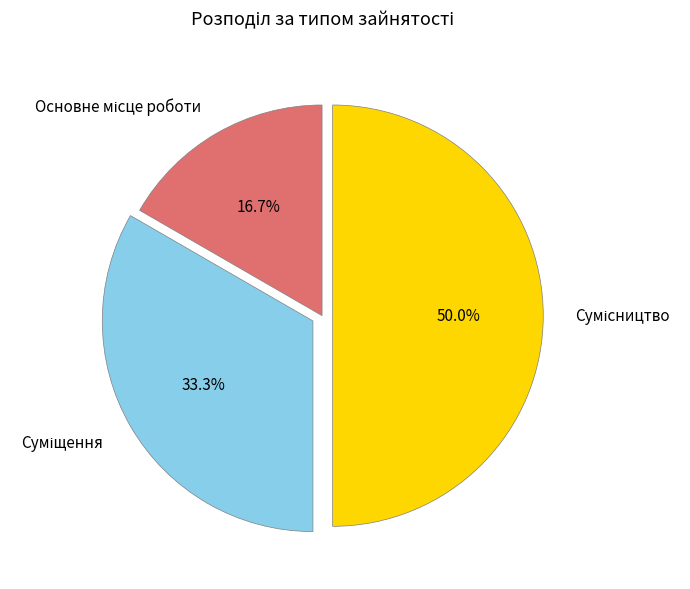

How many slices are in this pie chart?

3